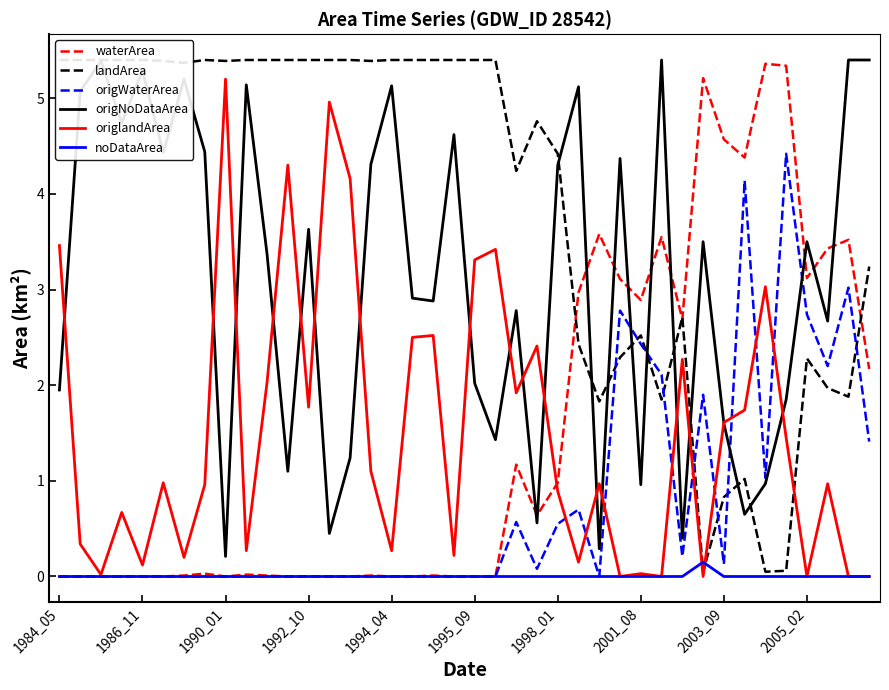

What is the highest value of the noDataArea series?

0.1